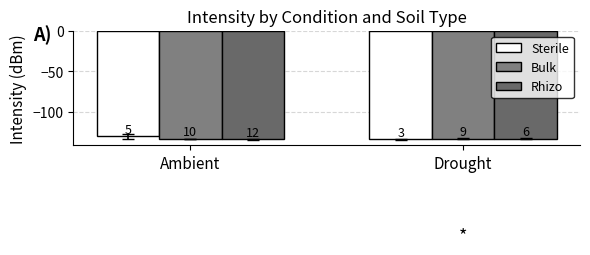

What is the label of the 2nd bar from the right?

Ambient